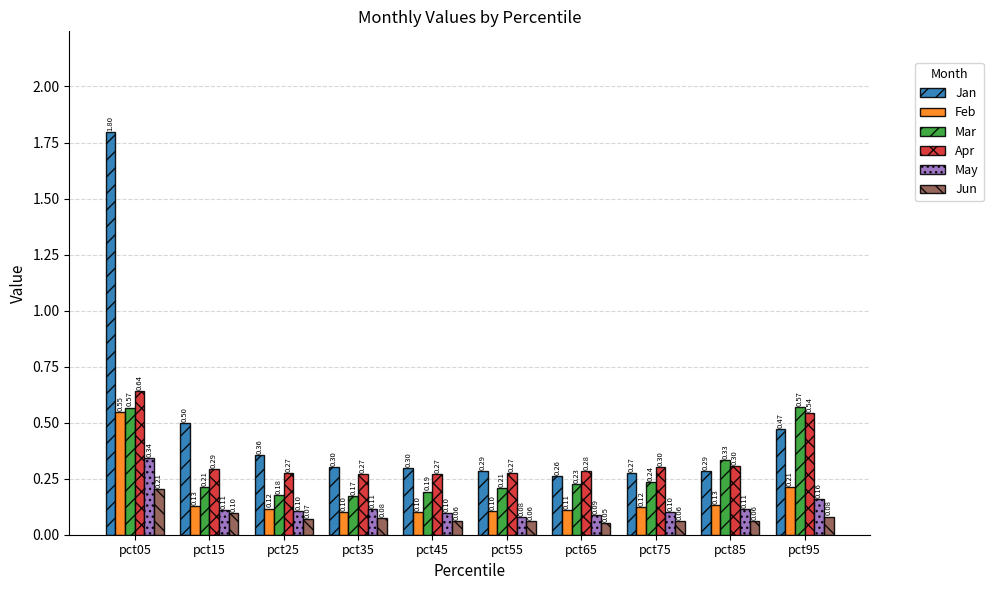

How many bars are there in each group?

6